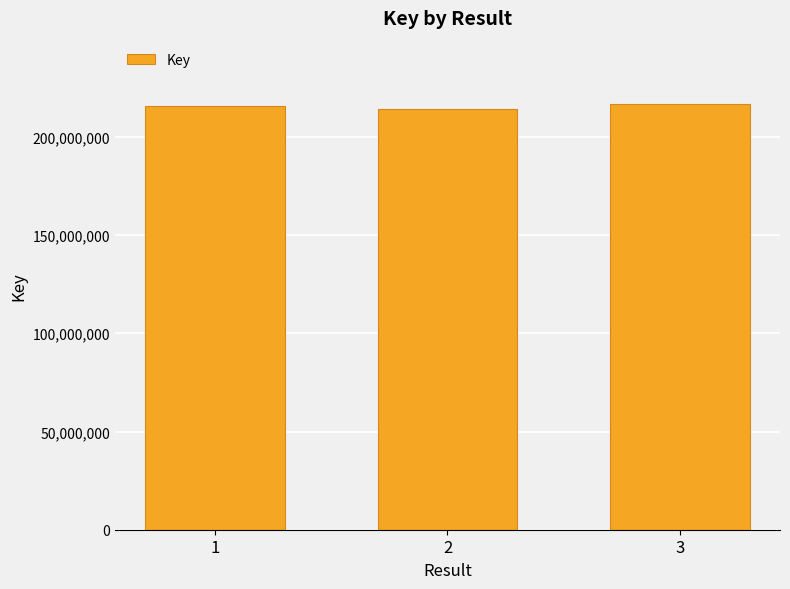

How many bars are there in total?

3